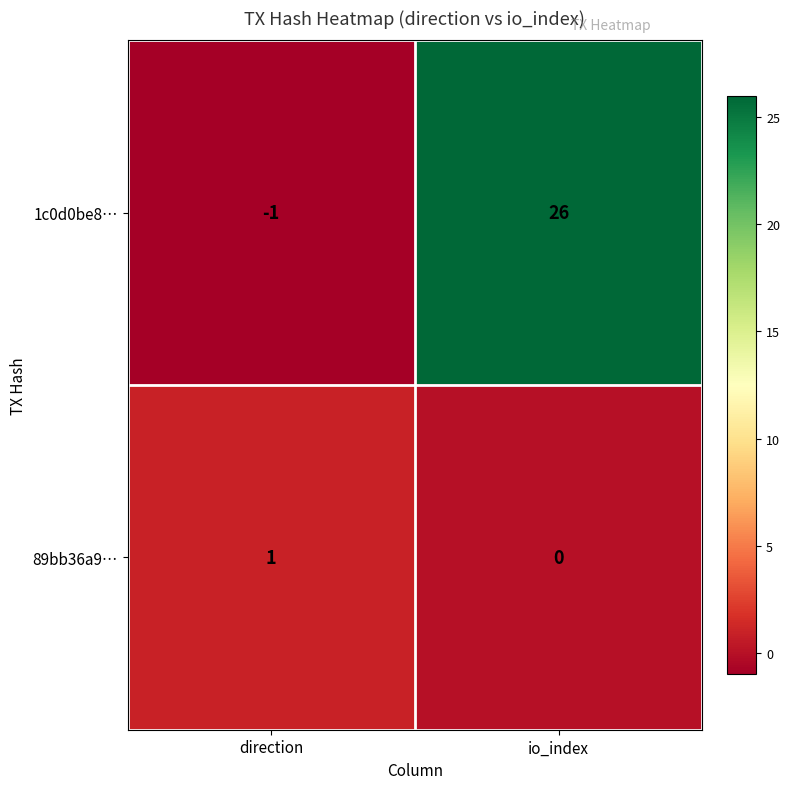

How many distinct data groups are displayed?

2